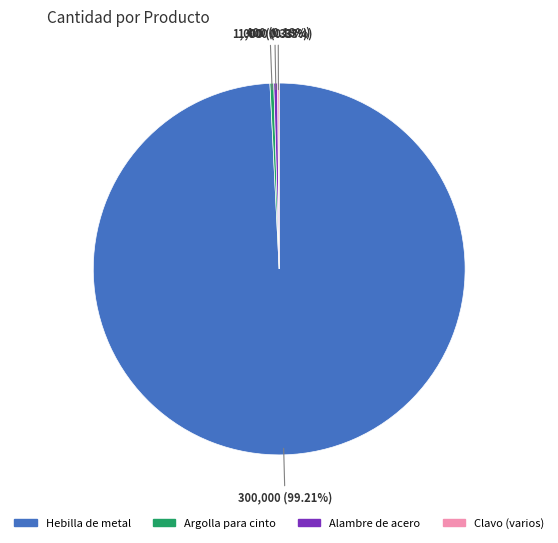

Between Alambre de acero and Hebilla de metal, which is larger?

Hebilla de metal